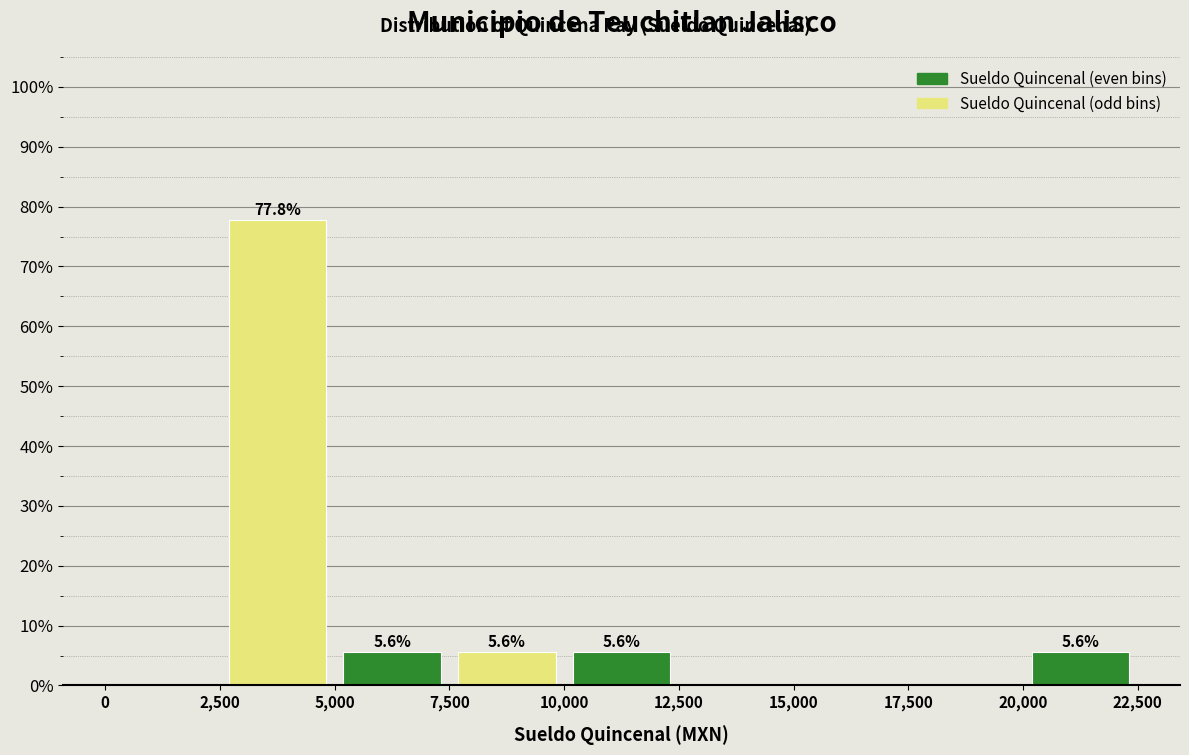

Over which range of the x-axis is the bar tallest?

2,500 to 5,000